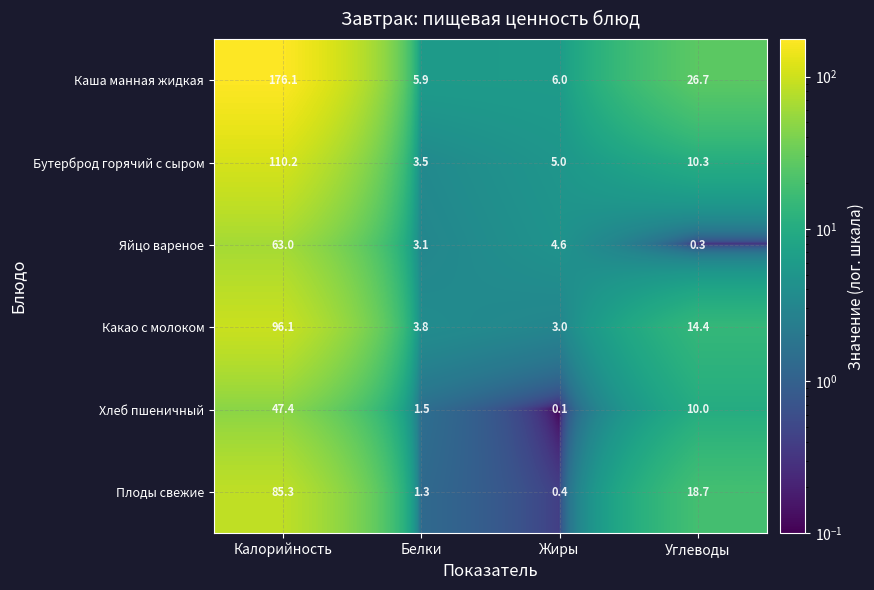

At which label is Хлеб пшеничный closest to 23?

Углеводы